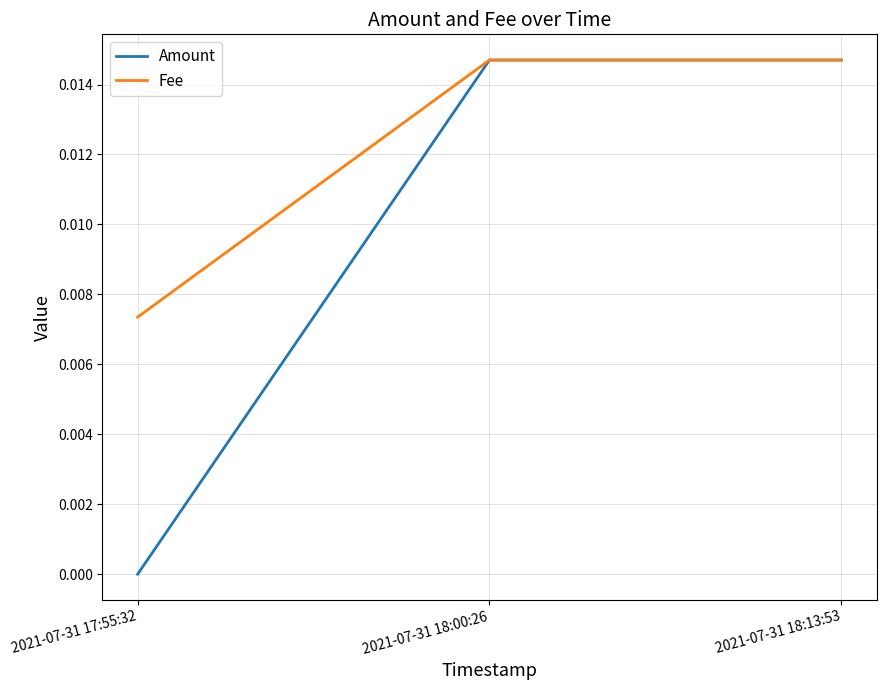

What position from the right is 2021-07-31 17:55:32?

3